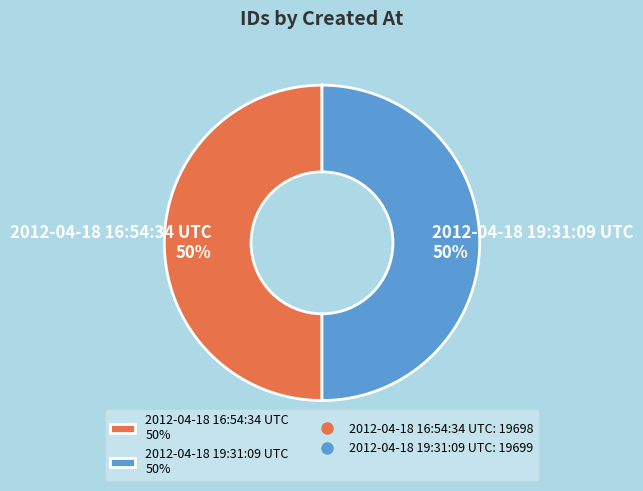

To the nearest percent, what percentage of the pie is 2012-04-18 16:54:34 UTC?

50%